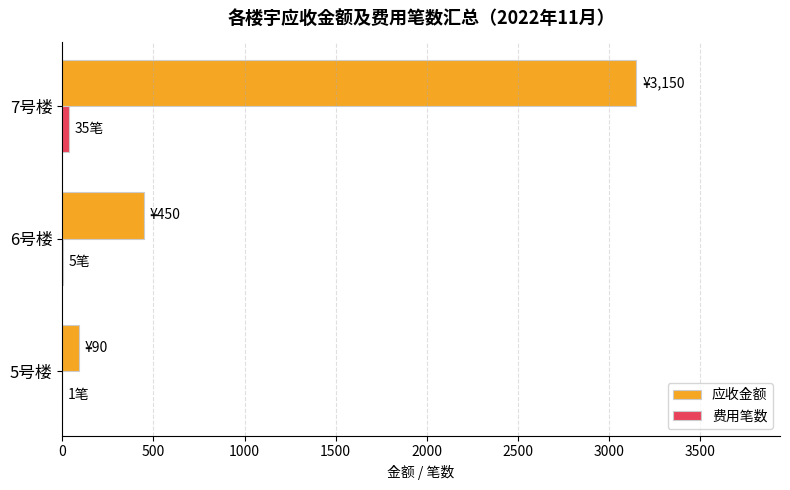

Which category has the highest value across all series?

7号楼